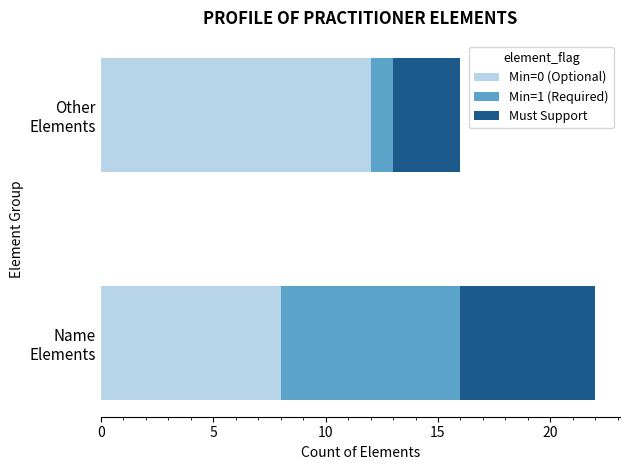

What is the maximum value for Min=0 (Optional)?

12